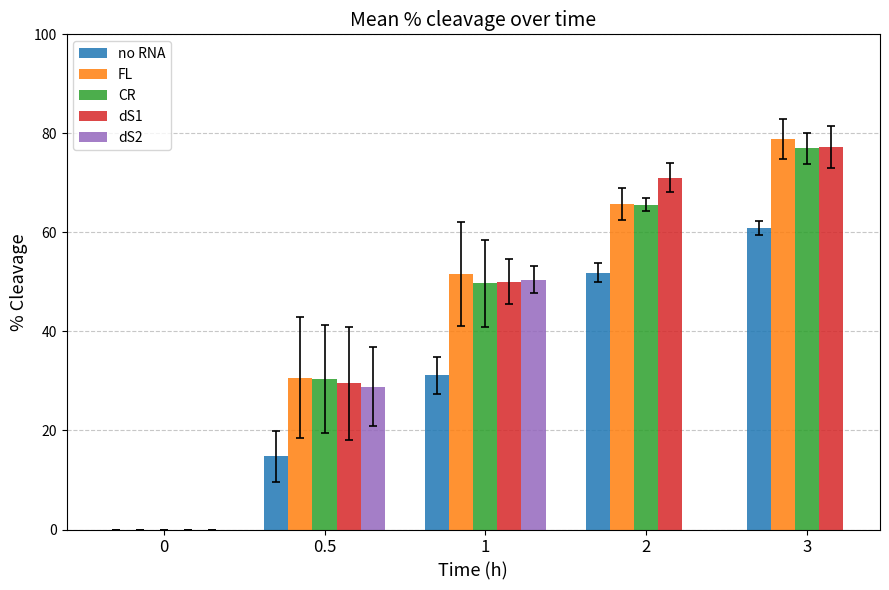

At which label does FL first exceed 51?

1